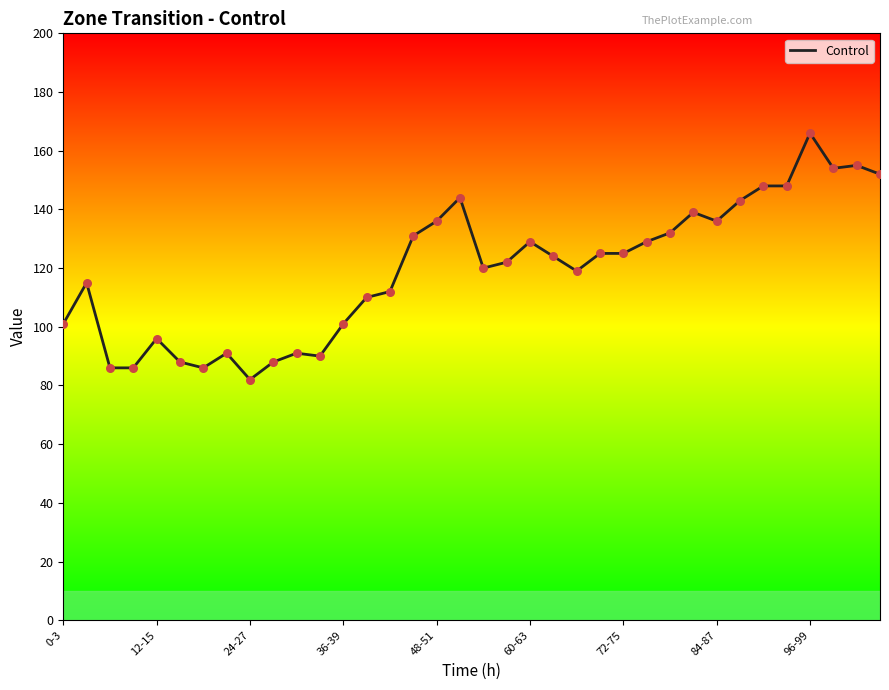

What is the maximum value shown in the chart?

166